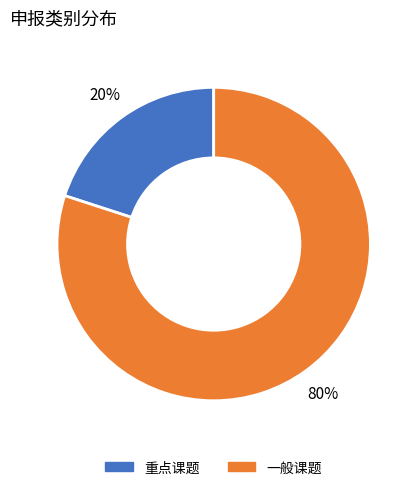

What is the largest slice in the pie chart?

一般课题